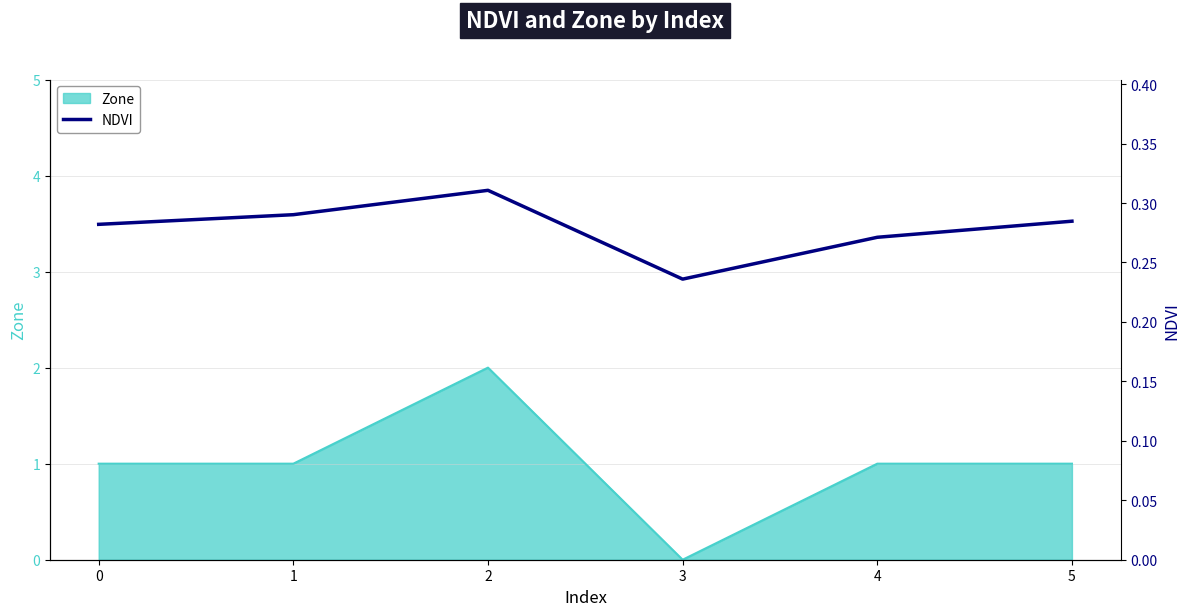

The value at 4 is 0.3. True or false?

True